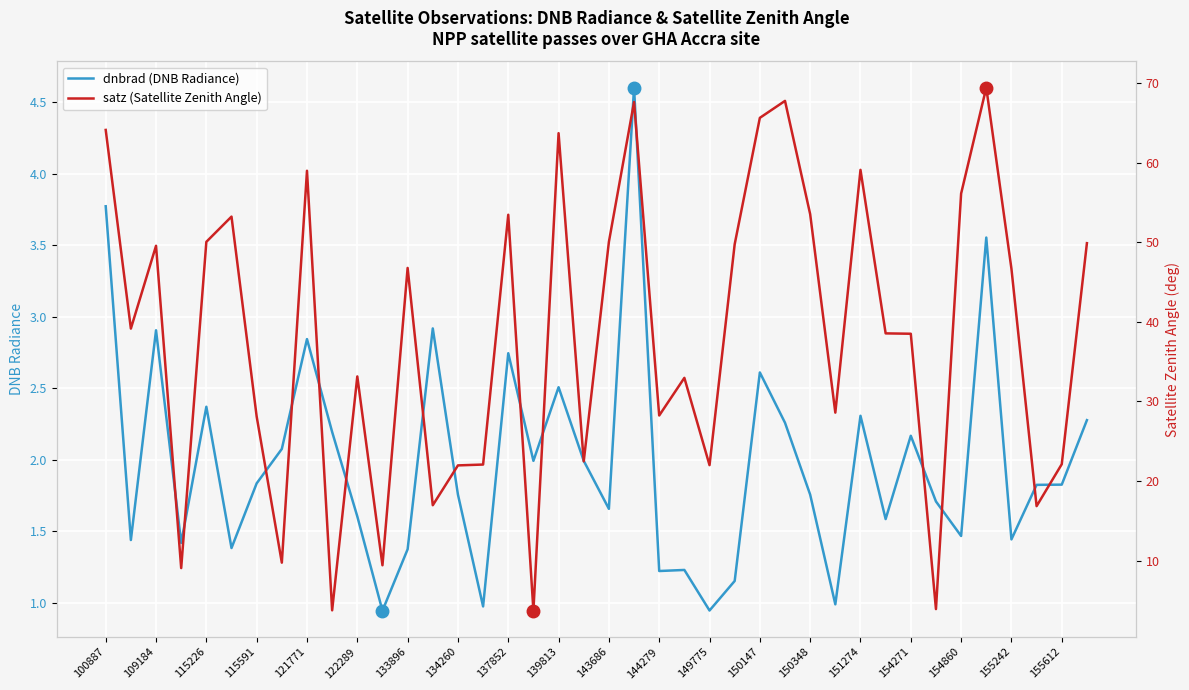

Which series has the largest total across all categories?

satz (Satellite Zenith Angle)